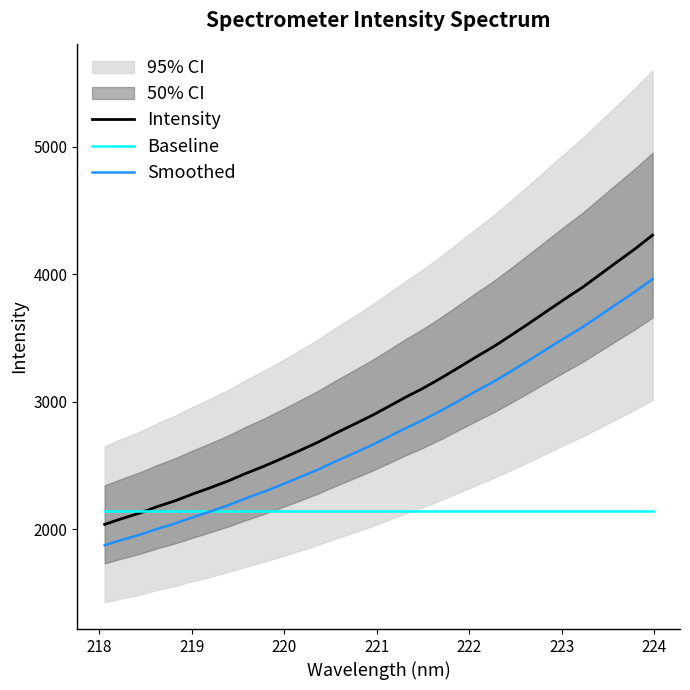

What is the highest value of the Smoothed series?

3961.7